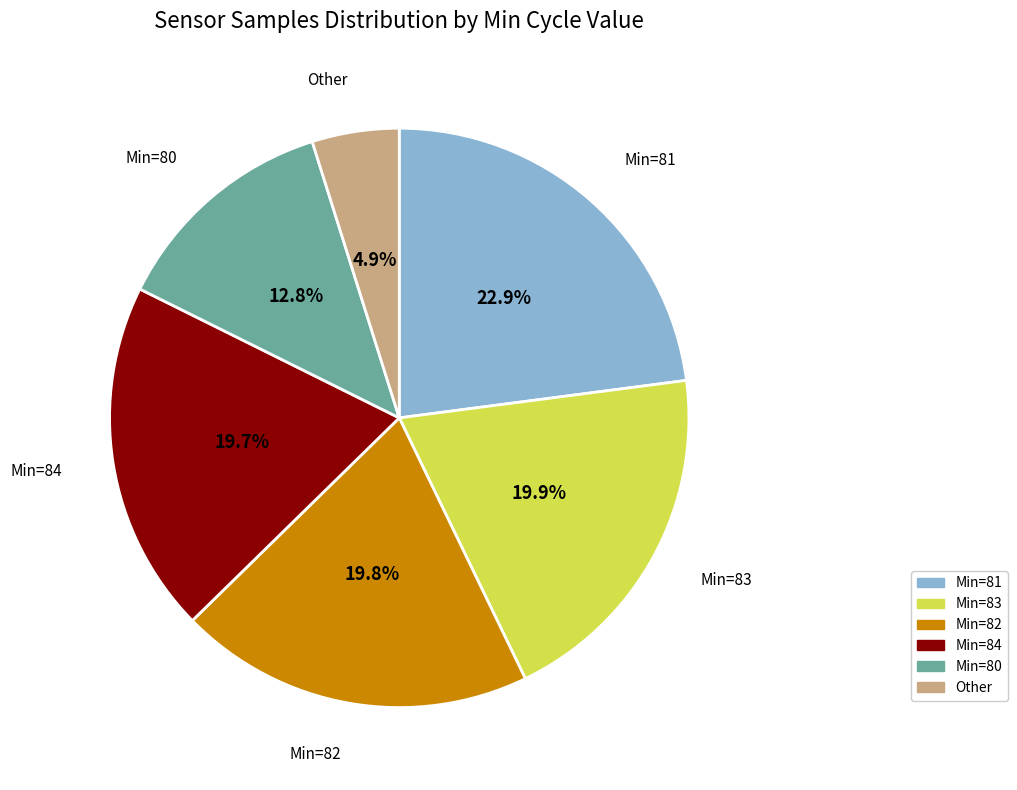

Does any single category account for the majority?

No